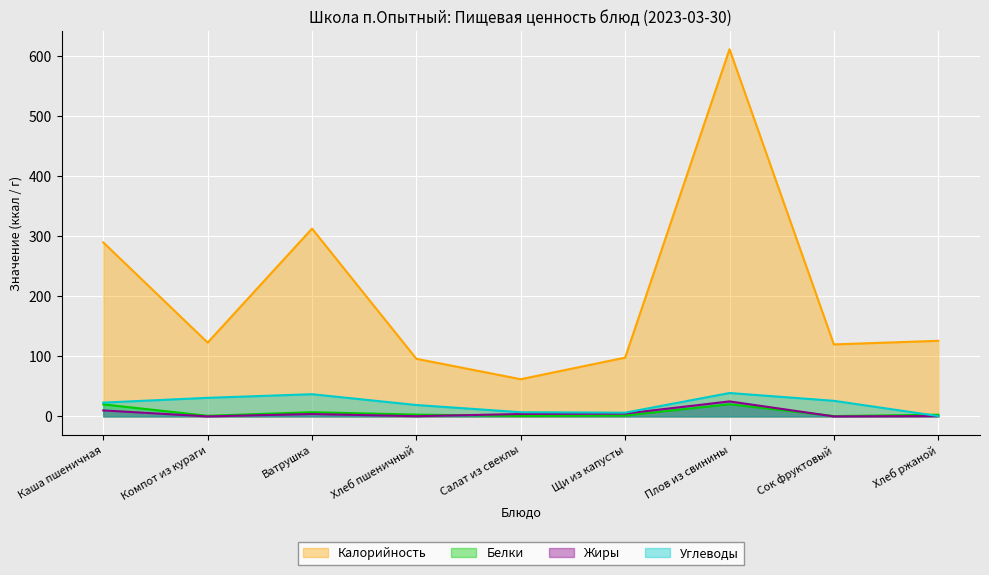

Between Компот из кураги and Сок фруктовый, which series saw the biggest shift?

Углеводы